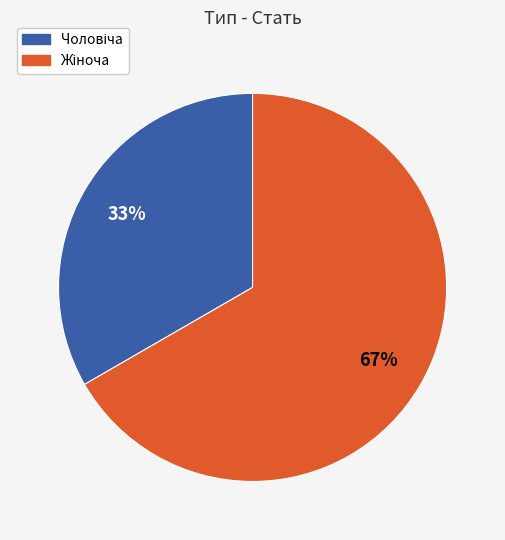

To the nearest percent, what is the average slice percentage?

50%